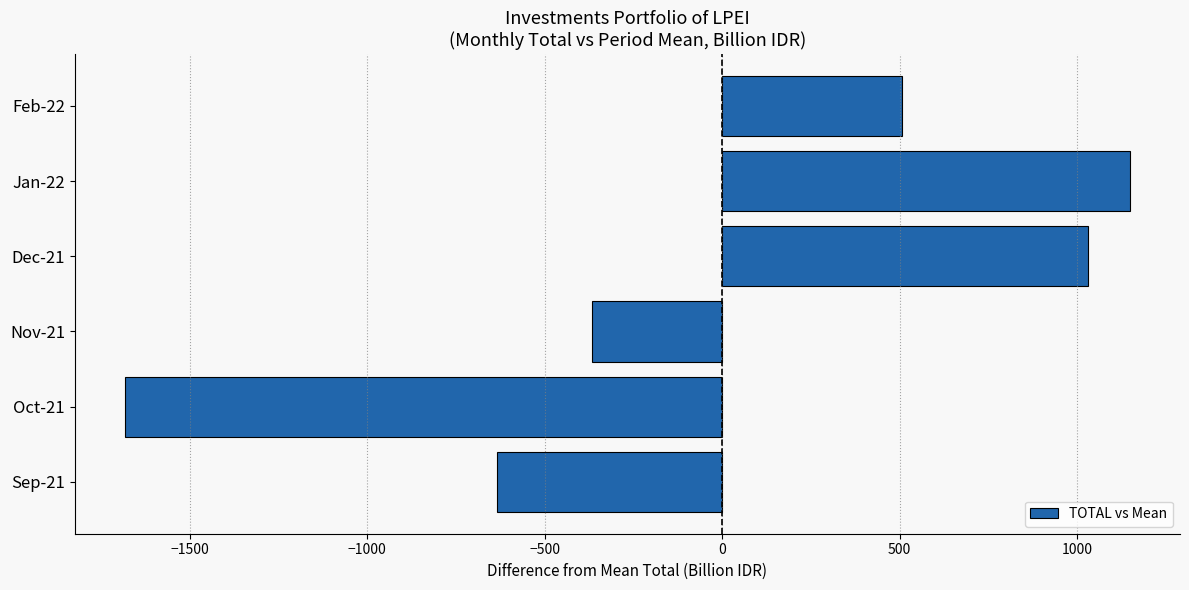

What is the maximum value shown in the chart?

1148.4